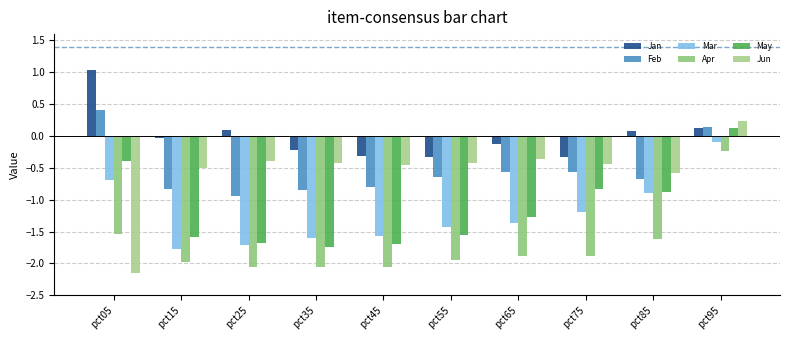

Which series has the largest range (max minus min)?

Jun